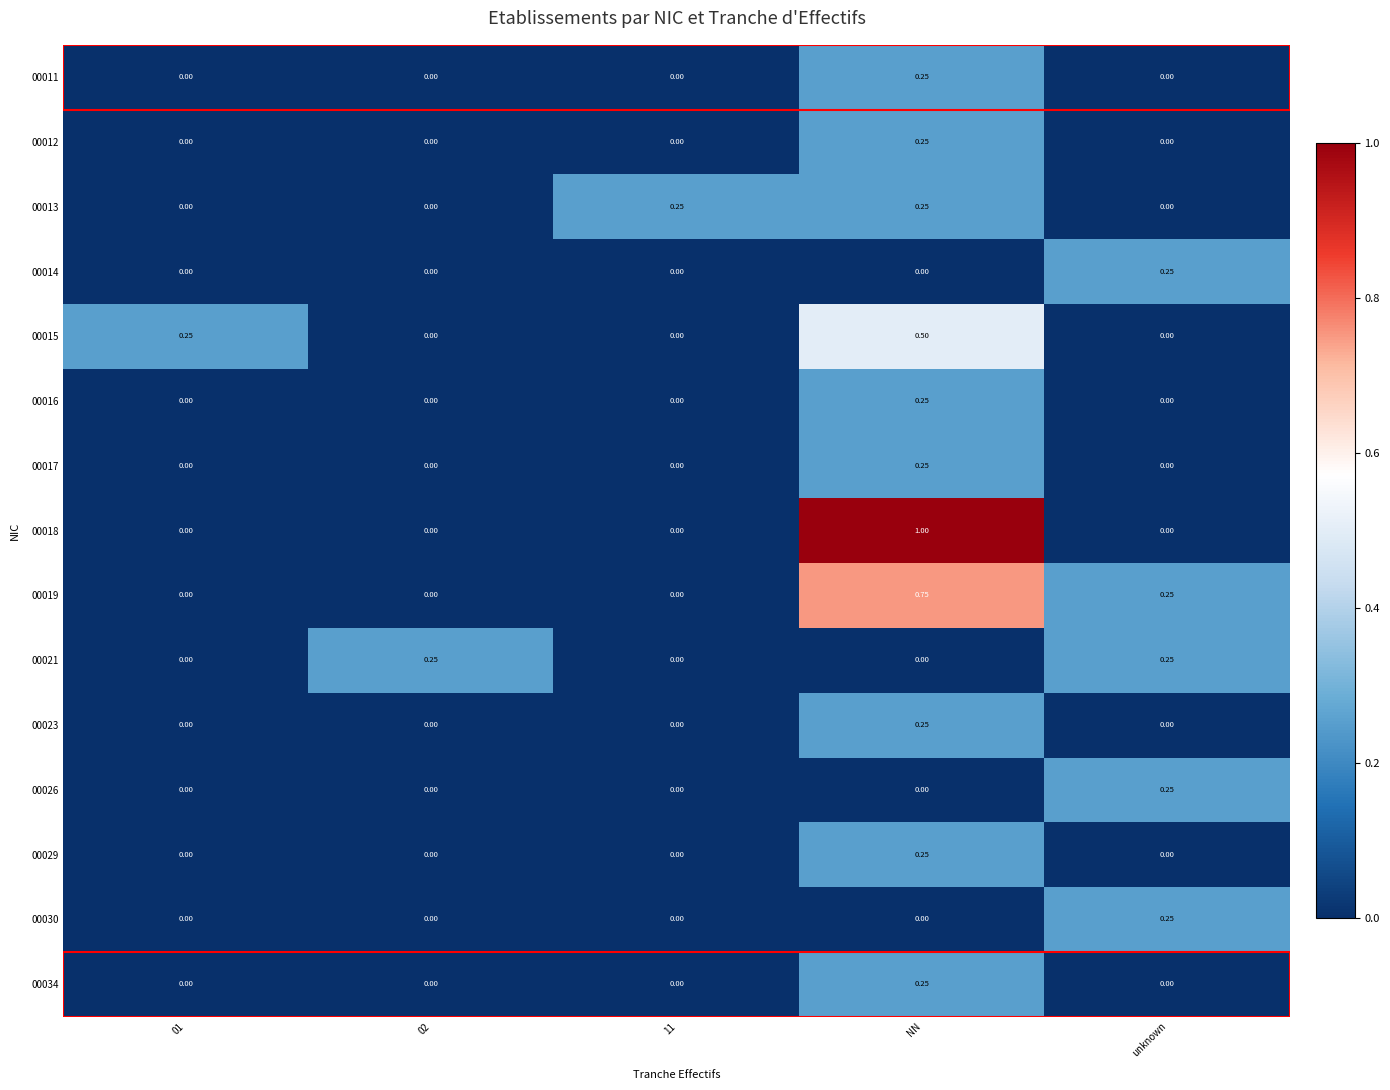

At which category is the sum across all series the highest?

NN